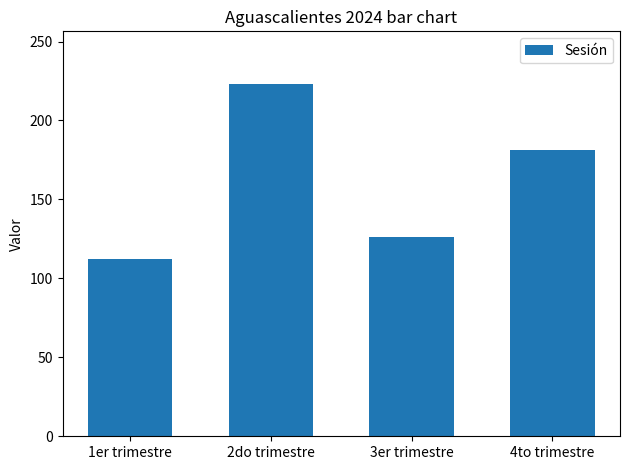

Reading left to right, what are all the values shown in this chart?

1er trimestre=112	2do trimestre=223	3er trimestre=126	4to trimestre=181